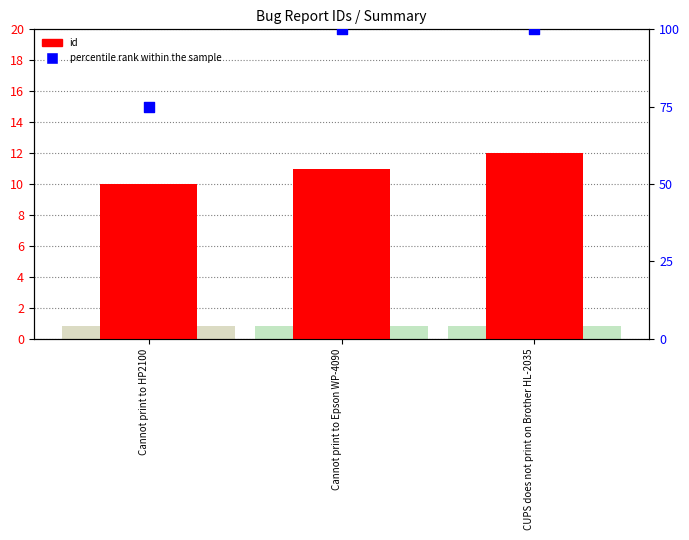

Is the value of id at Cannot print to Epson WP-4090 greater than the value of percentile rank within the sample at Cannot print to HP2100?

No